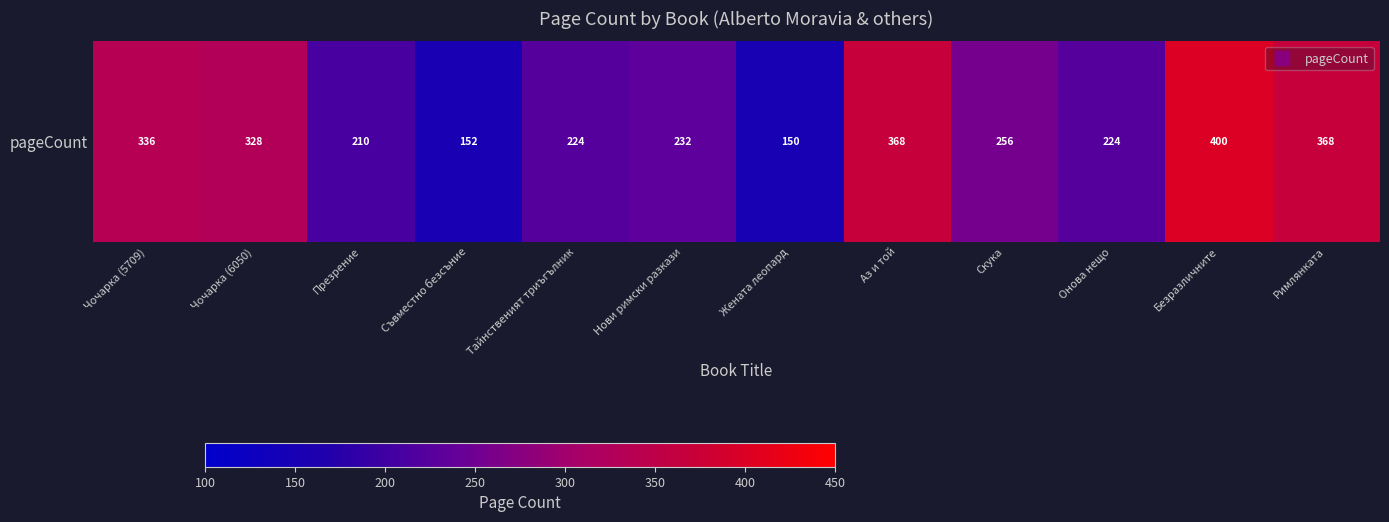

What is the greatest value displayed?

400